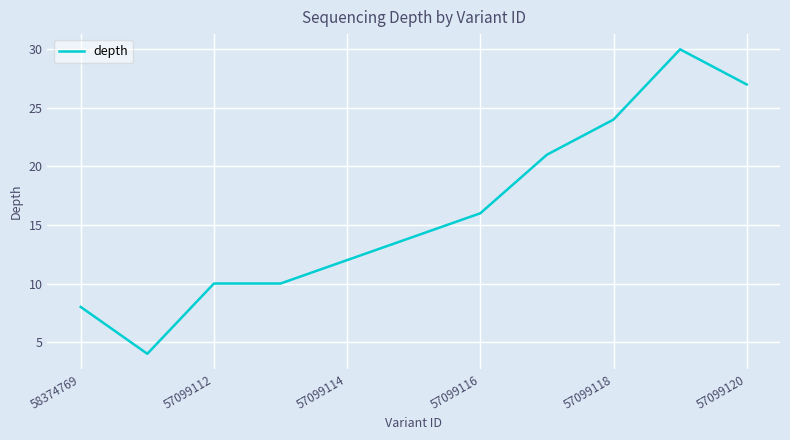

Does the chart have visible grid lines?

Yes